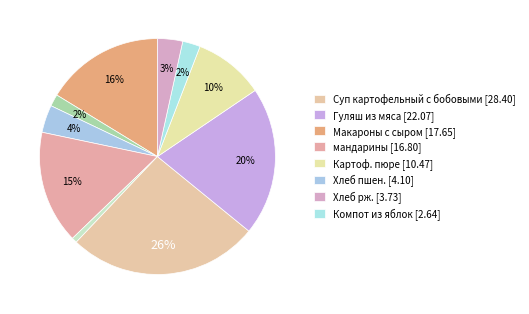

Count the number of slices in the pie.

10